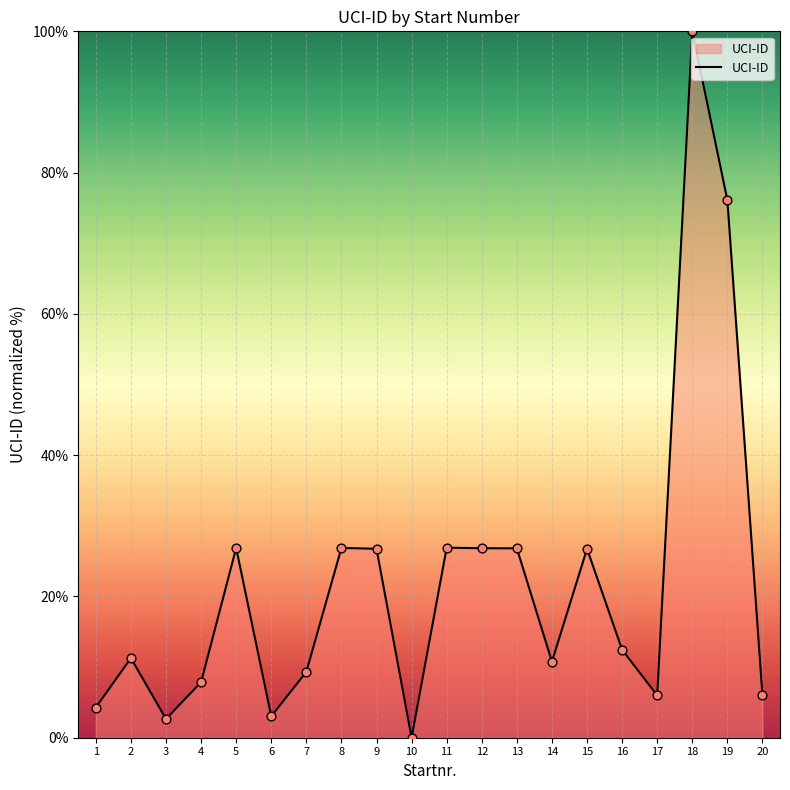

Which has a higher value, 4 or 14?

14